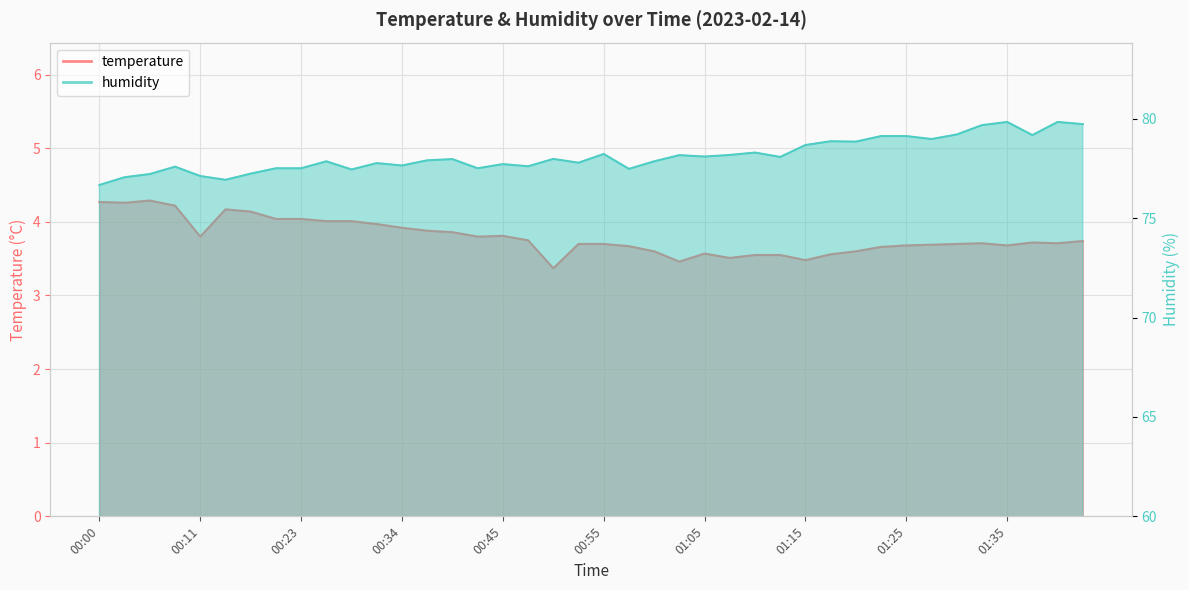

True or false: humidity and temperature intersect in this chart.

False